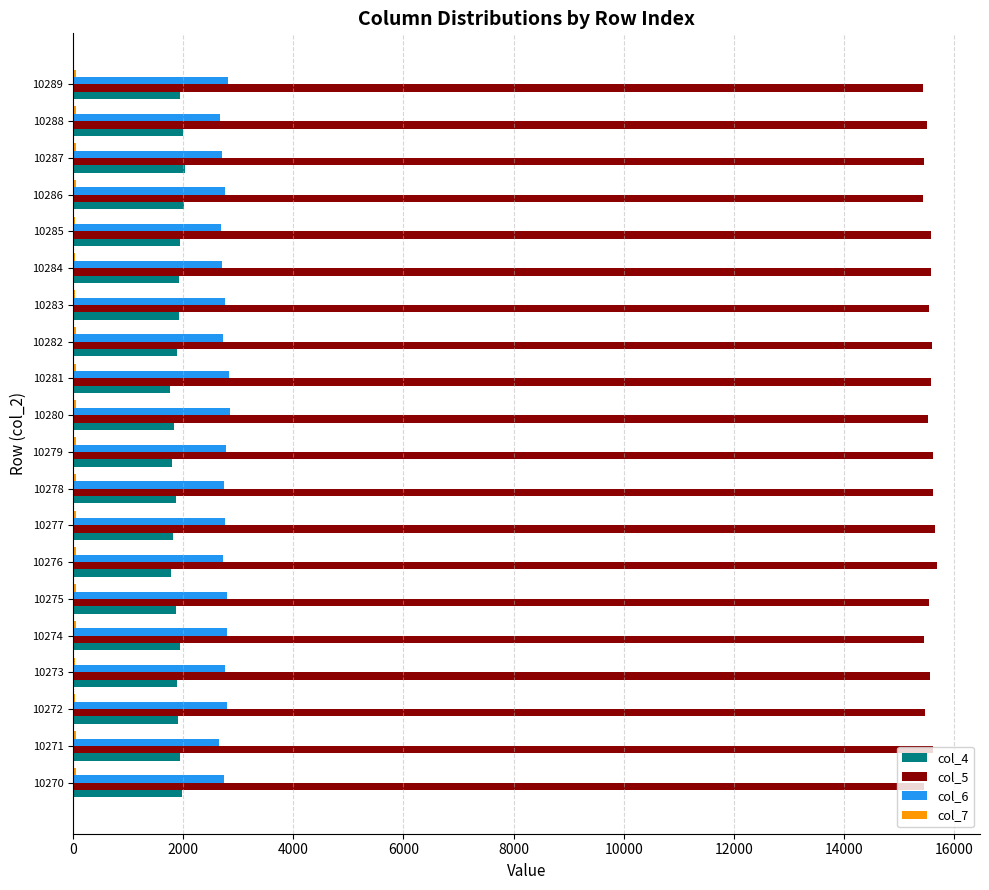

True or false: col_5 has a value of 15518 at 10288.

True